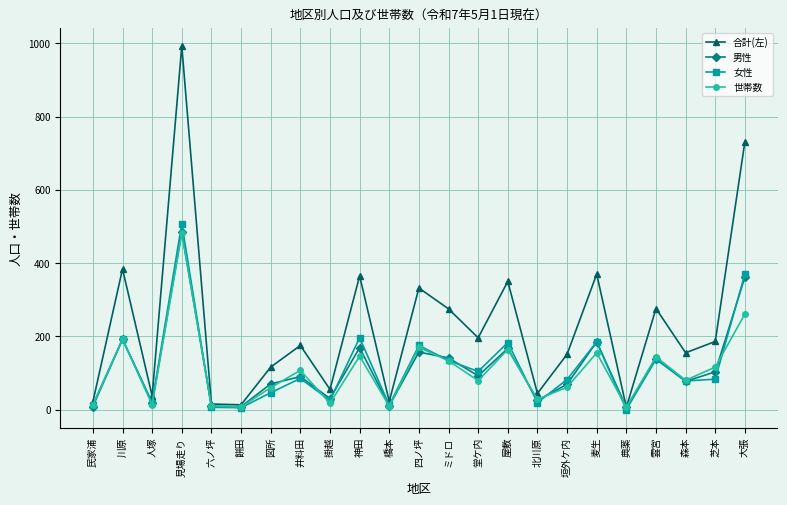

What is the difference between the maximum and minimum values in the 合計(左) series?

987